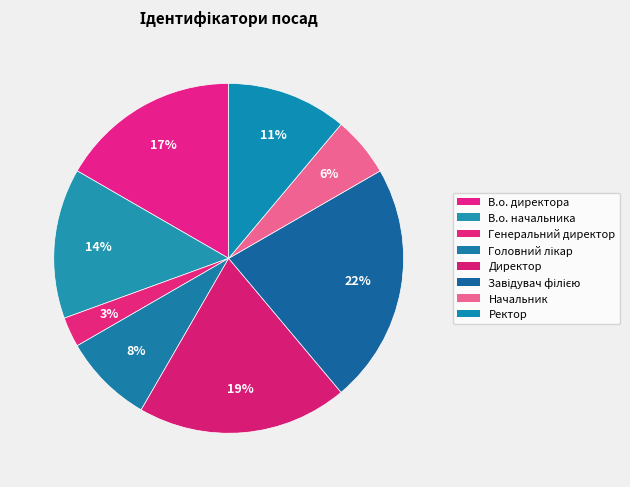

Is there any slice that represents more than half of the pie?

No